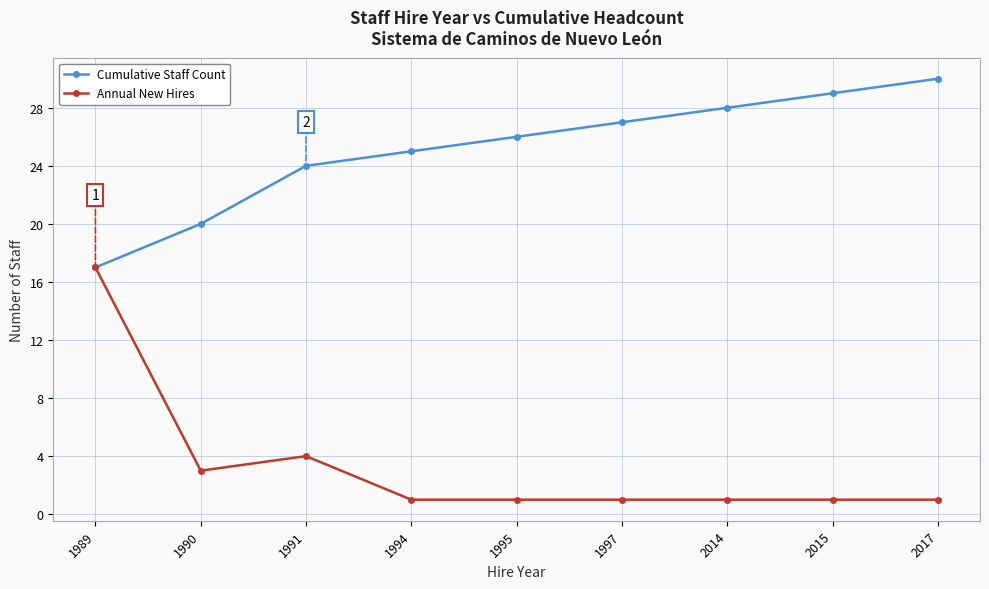

Rank the series by their average value, from lowest to highest.

Annual New Hires, Cumulative Staff Count